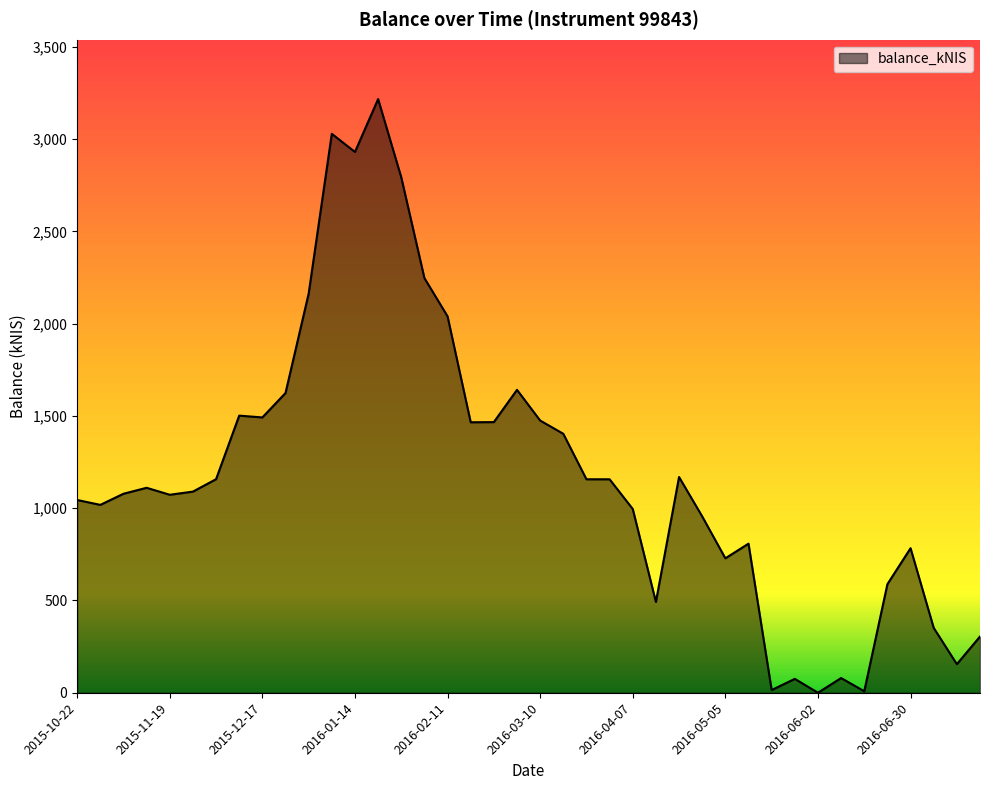

What is the difference between the maximum and minimum values?

3216.6